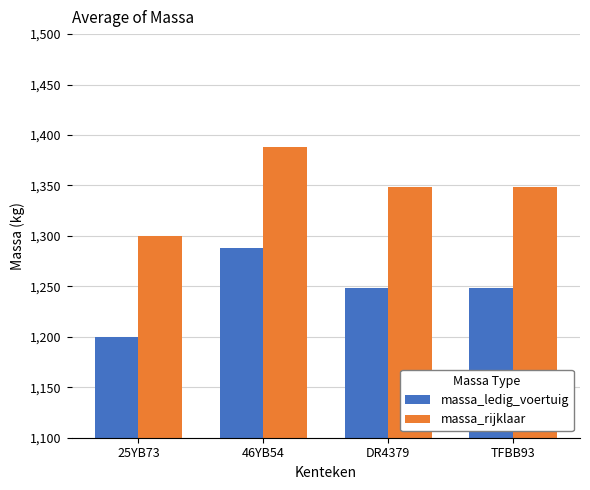

At DR4379, list the series in order from smallest to largest.

massa_ledig_voertuig, massa_rijklaar